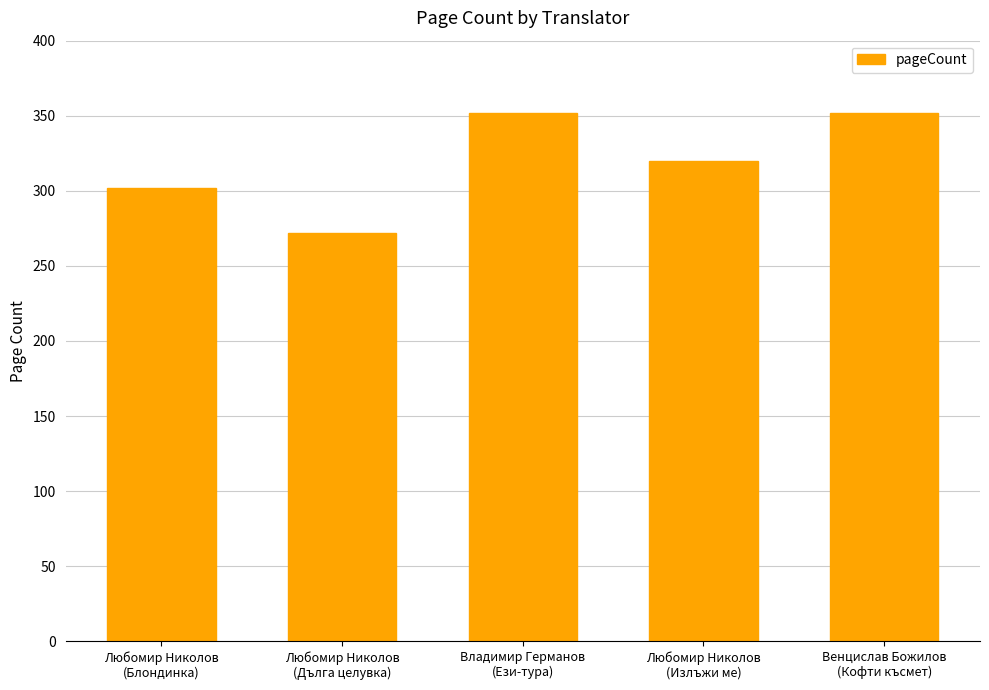

Reading left to right, extract all data points from this chart.

Любомир Николов
(Блондинка)=302	Любомир Николов
(Дълга целувка)=272	Владимир Германов
(Ези-тура)=352	Любомир Николов
(Излъжи ме)=320	Венцислав Божилов
(Кофти късмет)=352